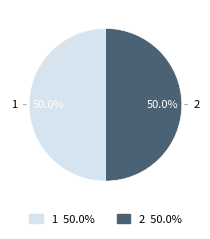

Count the number of slices in the pie.

2